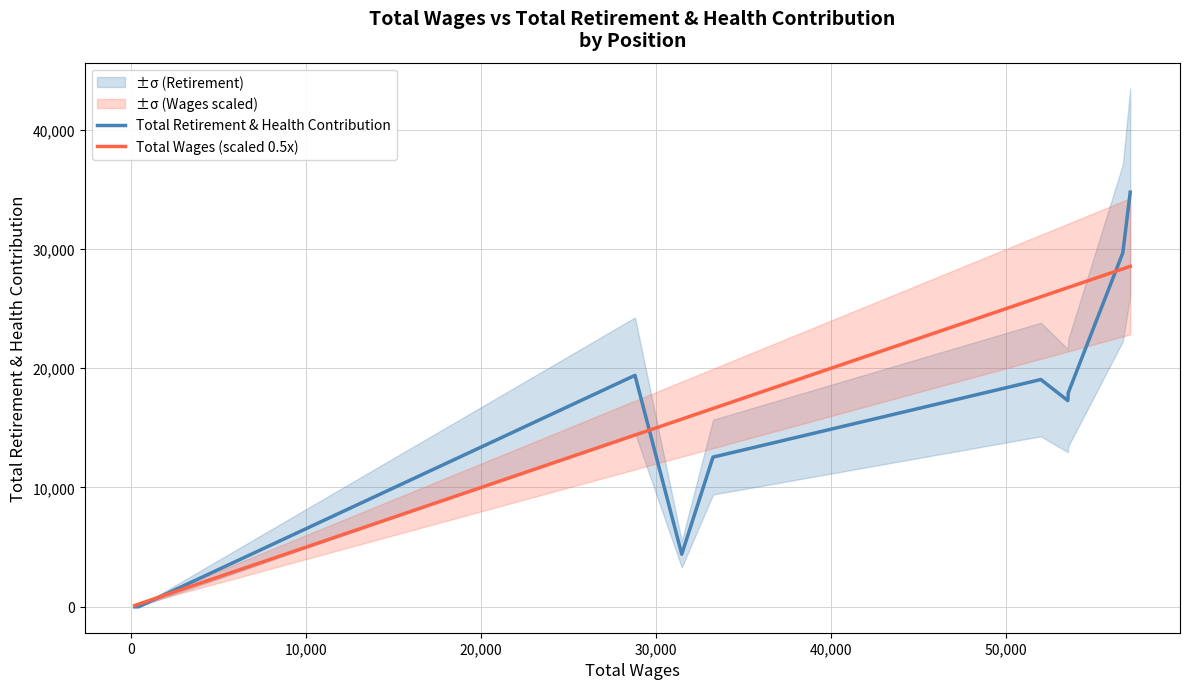

Rank the series at 50,000 from lowest to highest value.

Total Retirement & Health Contribution, Total Wages (scaled 0.5x)